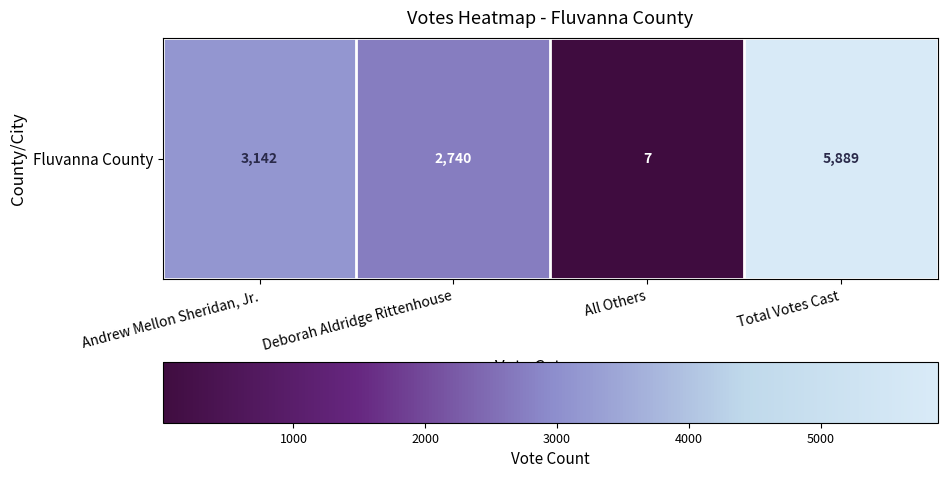

What is the difference between the maximum and minimum values?

5882